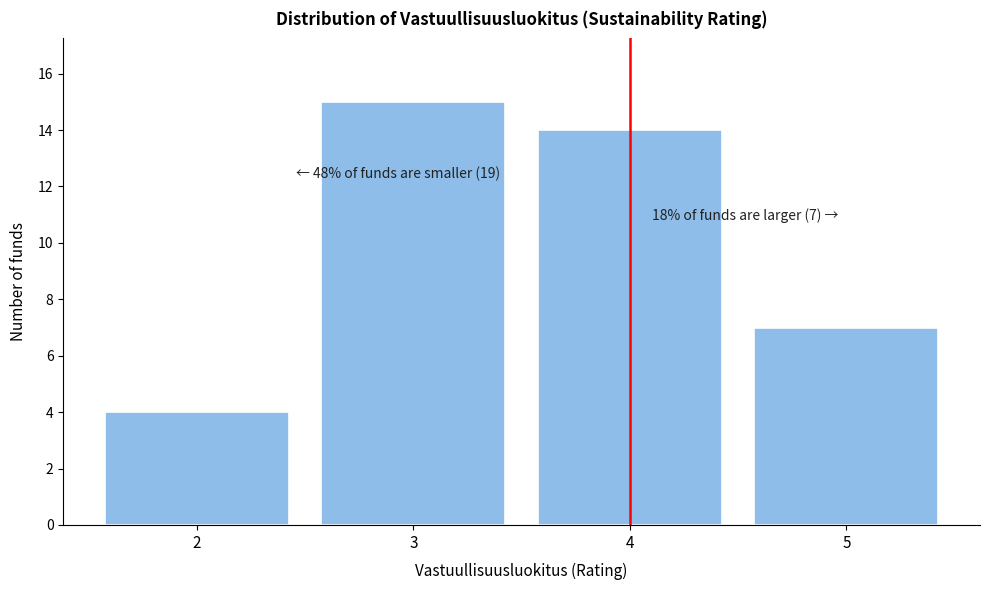

Reading right to left, list all the values displayed in this chart.

5=7	4=14	3=15	2=4